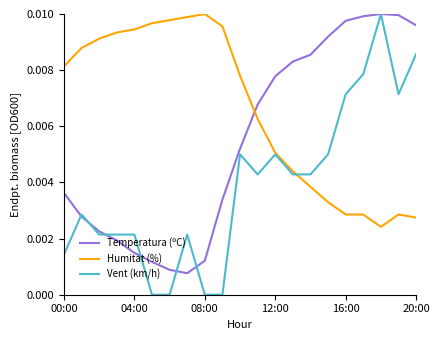

Which series has the largest range (max minus min)?

Vent (km/h)